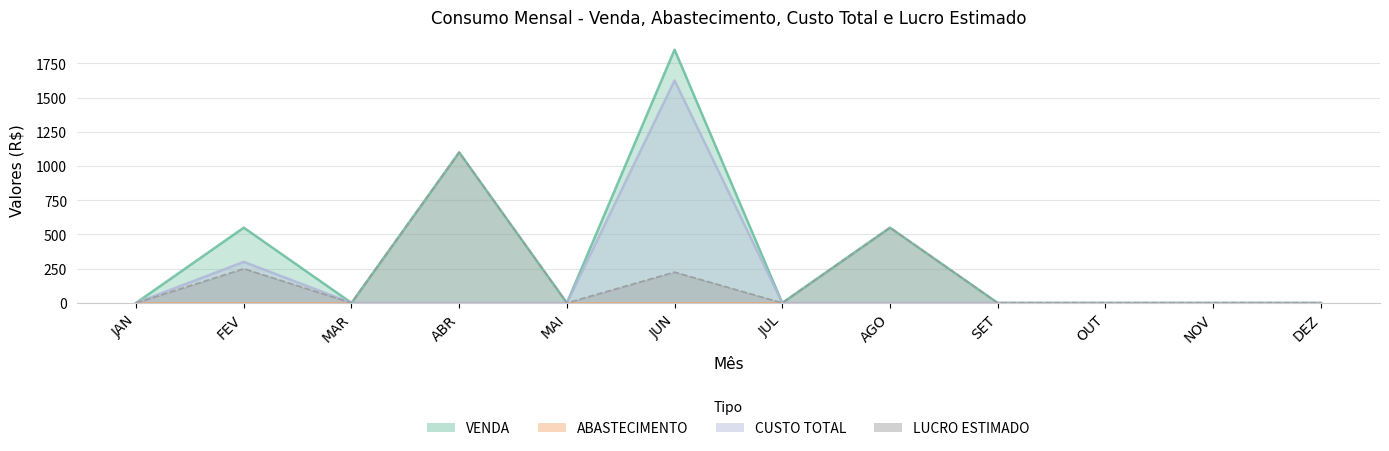

Between JUL and AGO, which series saw the biggest shift?

VENDA